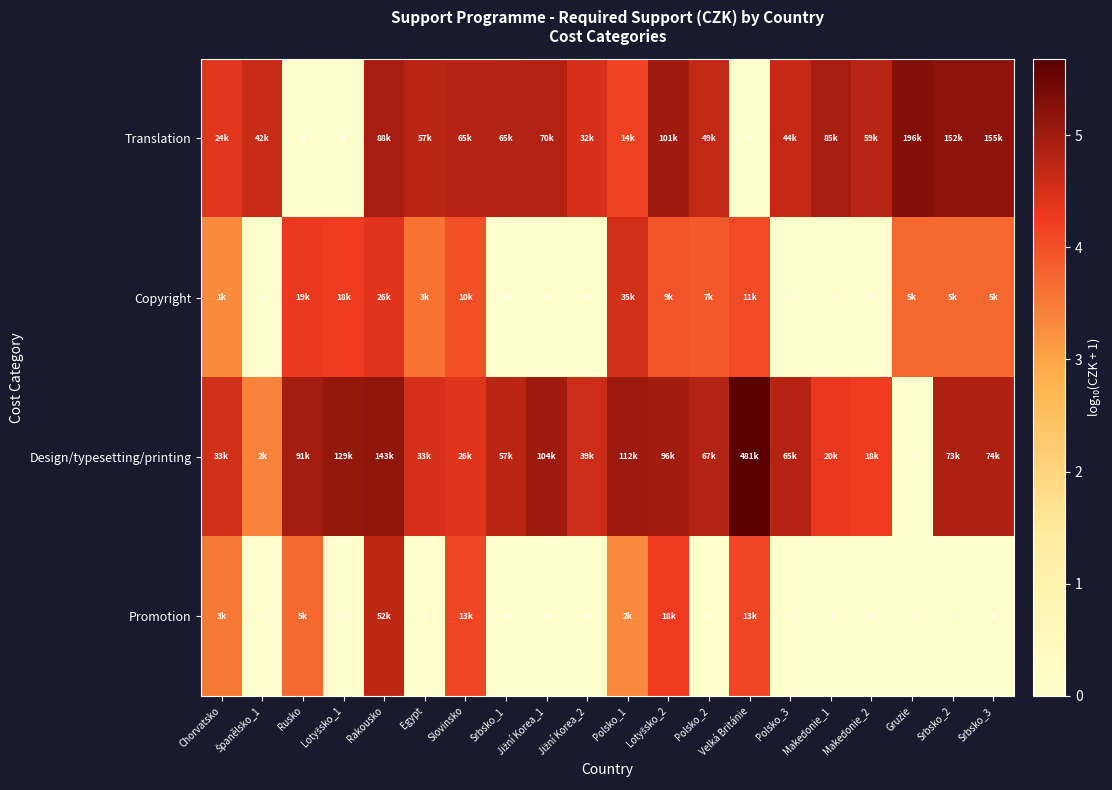

Count the number of data series in this chart.

4